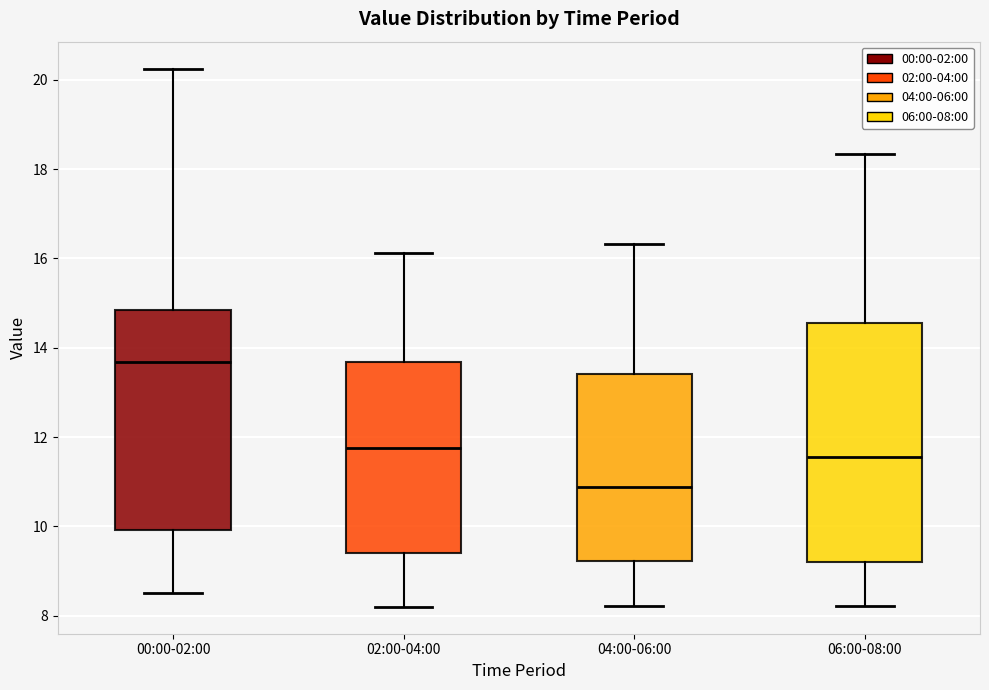

Comparing the boxes themselves (not the whiskers), which one is the tallest?

06:00-08:00